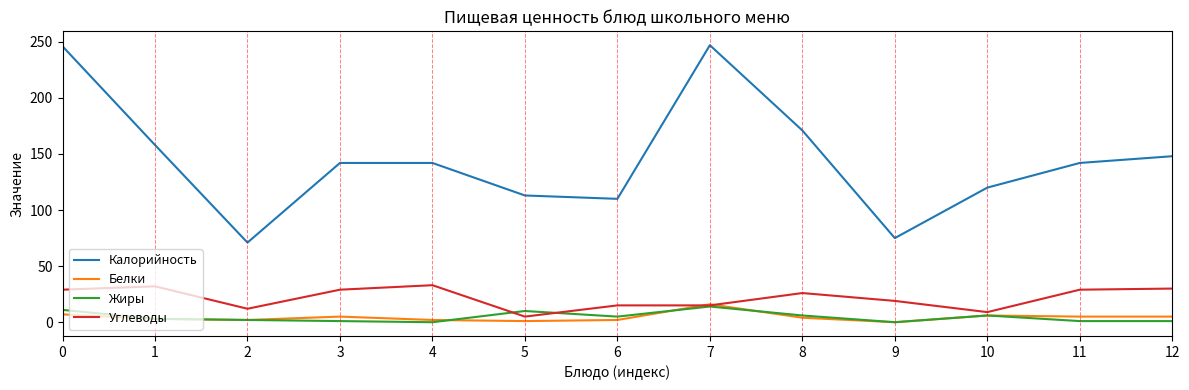

What is the total value across all series at 7?

292